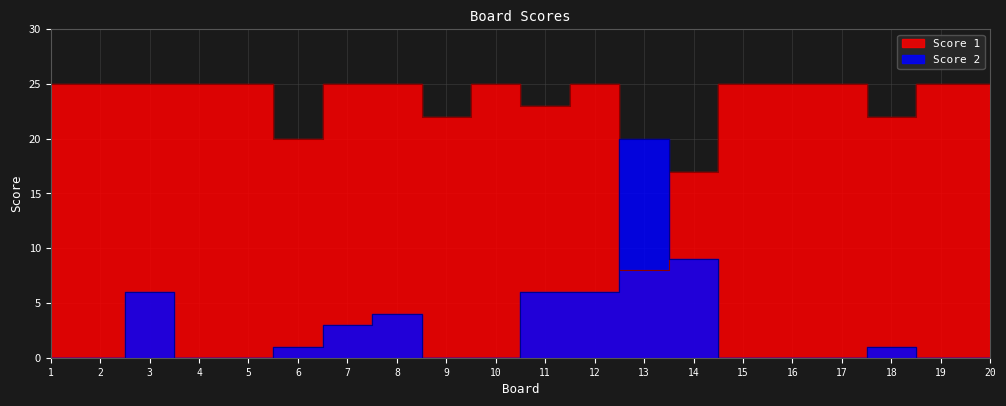

What are all the series names shown in the legend?

Score 1, Score 2